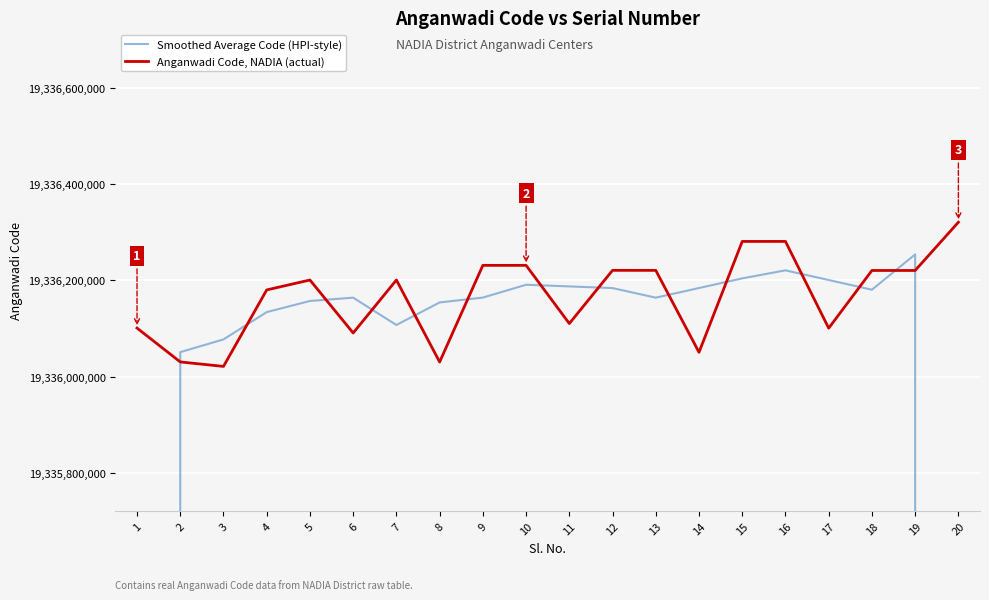

What is the sum of all Anganwadi Code, NADIA (actual) values?

386723344339